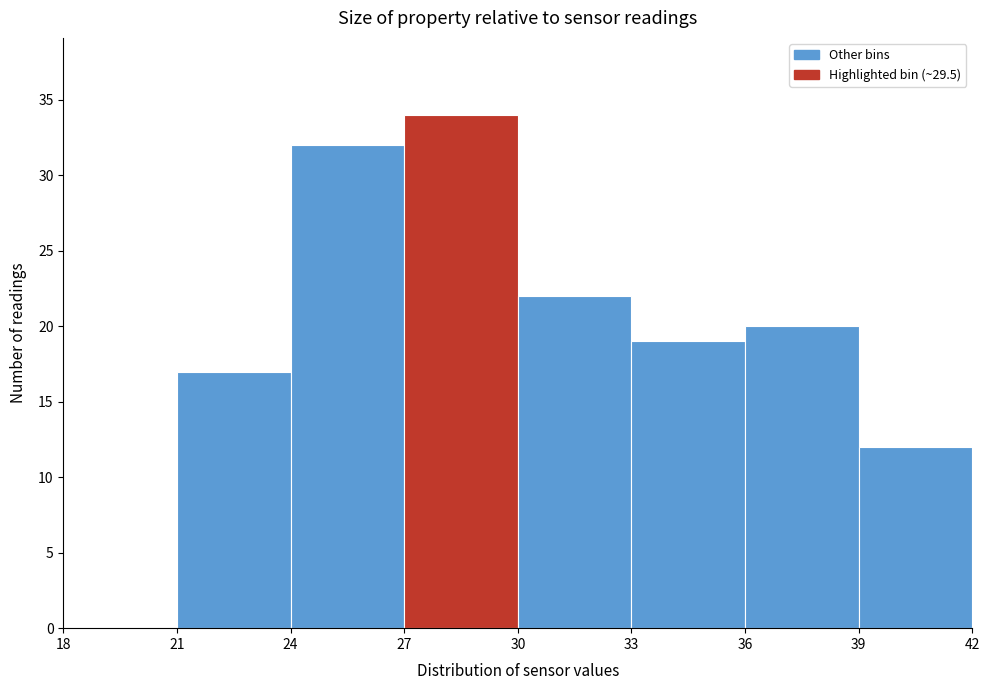

How tall is the bar that spans 36 to 39 on the x-axis? The values are not printed on the chart, so give them approximately, as read against the axis.

20